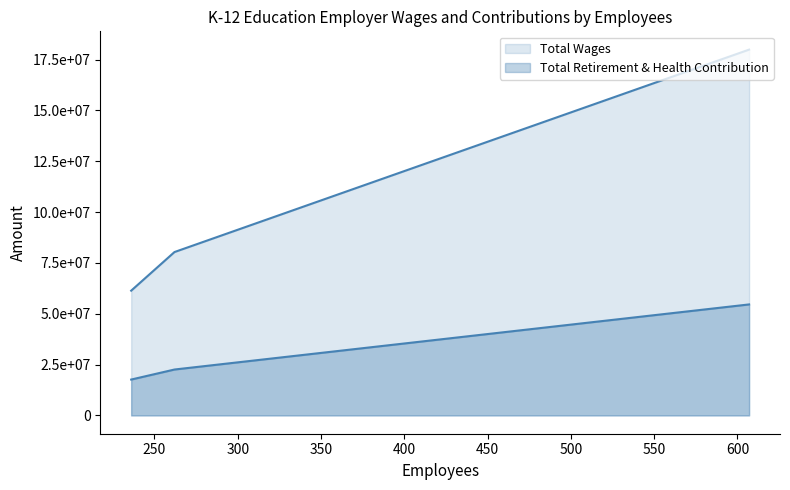

Reading left to right, transcribe all the data shown in this chart.

Total Wages: 607=17993746	262=8036923	236=6137027
Total Retirement & Health Contribution: 607=5460165	262=2258307	236=1764571